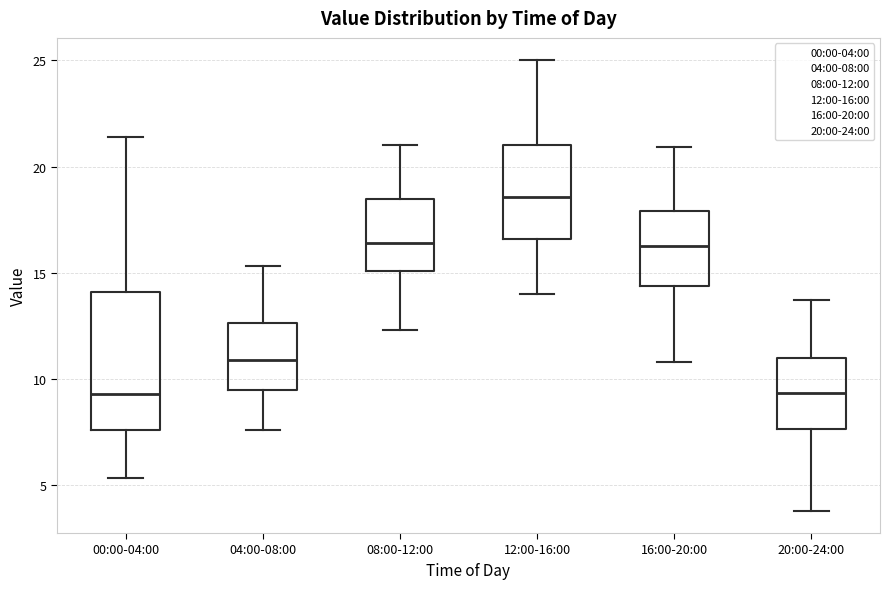

Reading left to right, read every box against the y-axis: the position of its median line, the range the box covers, and the ends of its whiskers. The values are not printed on the chart, so give them approximately, as read against the axis.

00:00-04:00: median 9.5, box 7.5 to 14.0, whiskers 5.5 to 21.5
04:00-08:00: median 11.0, box 9.5 to 12.5, whiskers 7.5 to 15.5
08:00-12:00: median 16.5, box 15.0 to 18.5, whiskers 12.5 to 21.0
12:00-16:00: median 18.5, box 16.5 to 21.0, whiskers 14.0 to 25.0
16:00-20:00: median 16.5, box 14.5 to 18.0, whiskers 11.0 to 21.0
20:00-24:00: median 9.5, box 7.5 to 11.0, whiskers 4.0 to 13.5